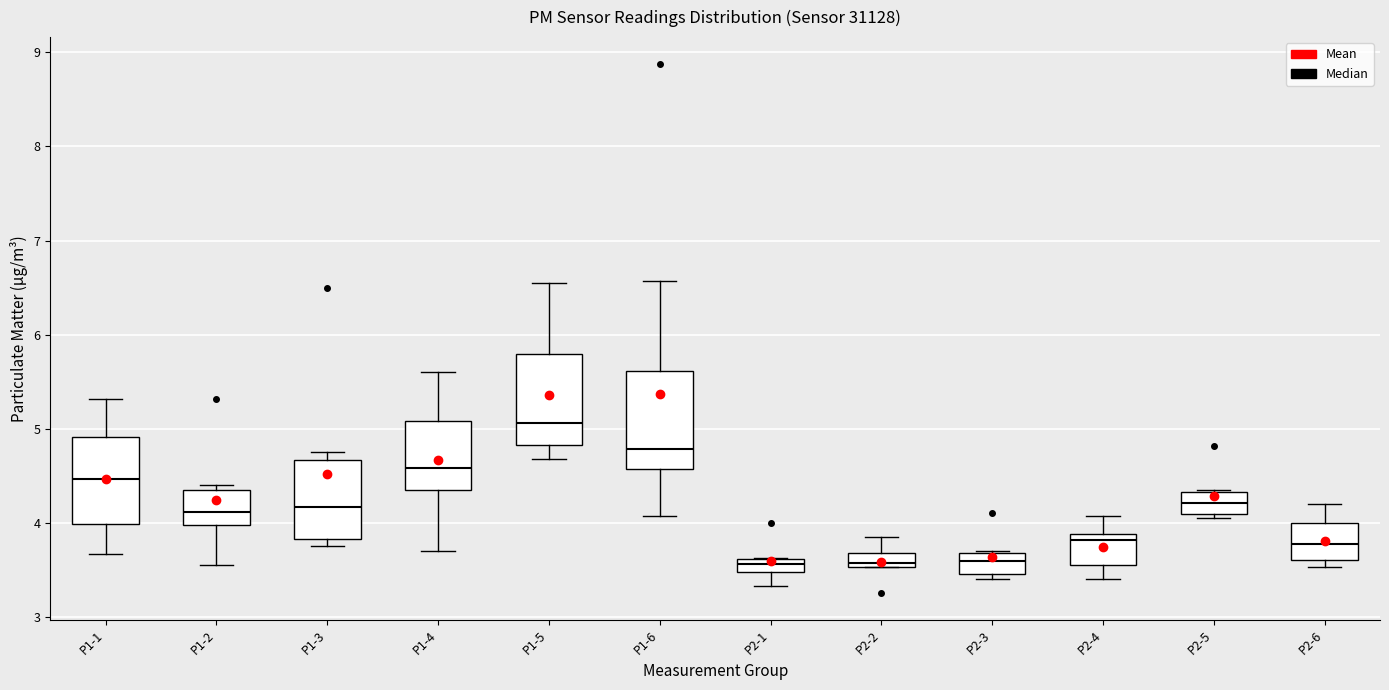

Where does the median line of the box for P1-6 sit on the y-axis? The values are not printed on the chart, so give them approximately, as read against the axis.

4.8